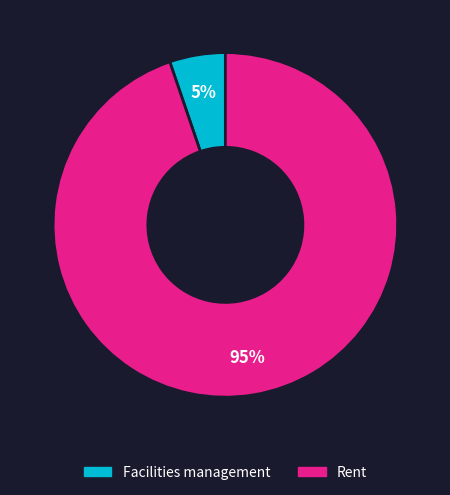

To the nearest percent, what is the combined percentage of Rent and Facilities management?

100%